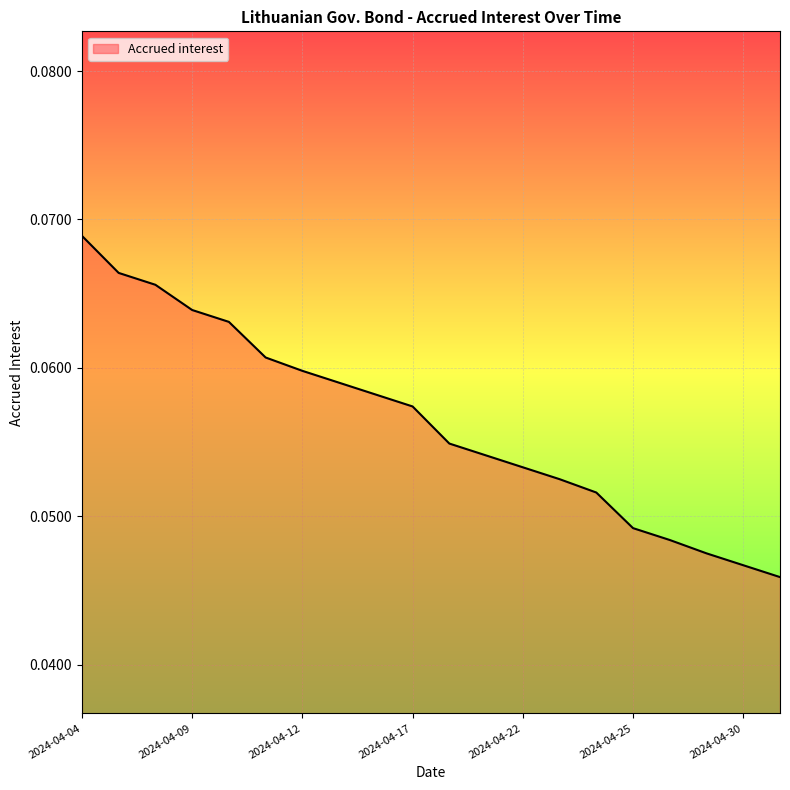

What is the label of the 15th point from the right?

2024-04-11